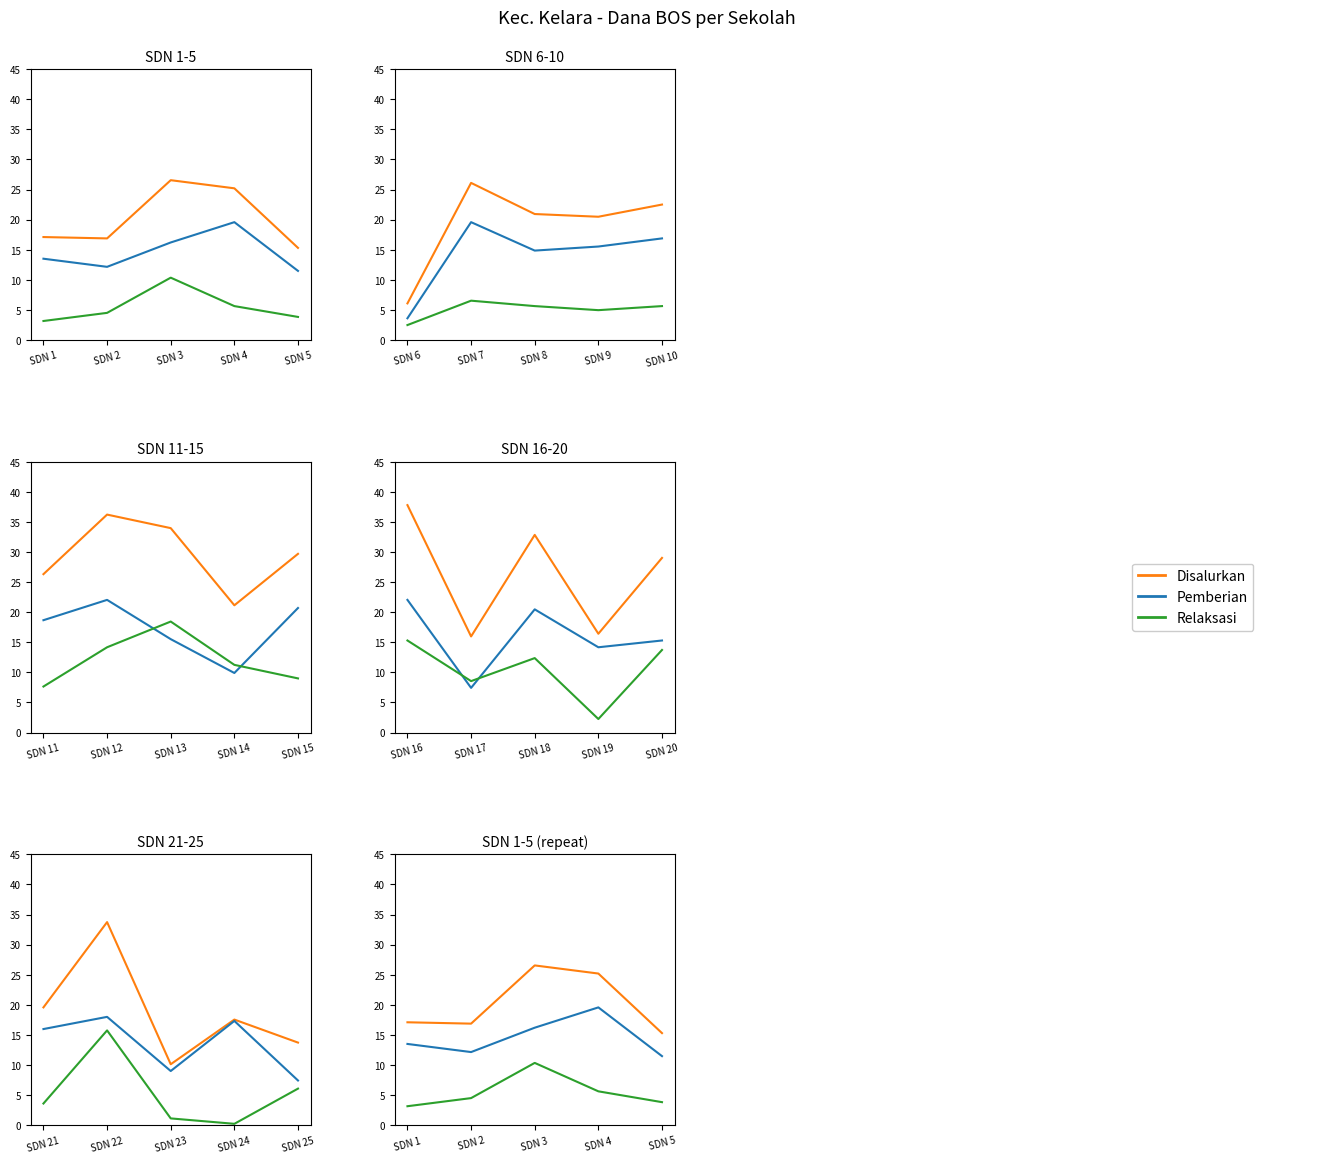

Is it true that Pemberian equals 21.0 at SDN 2?

False